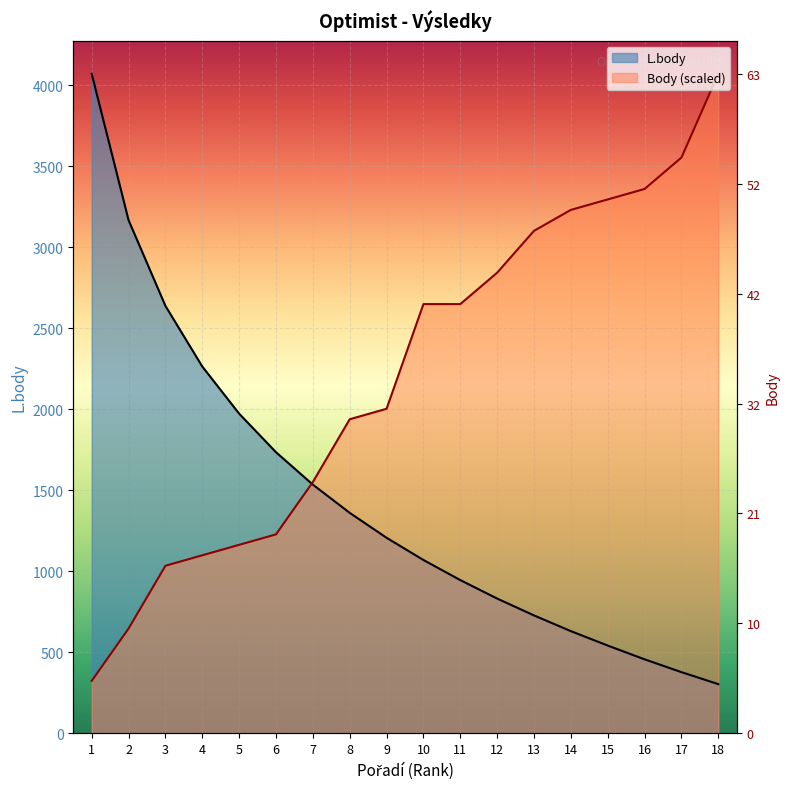

What is the difference between the highest and lowest values at 17?

3175.3